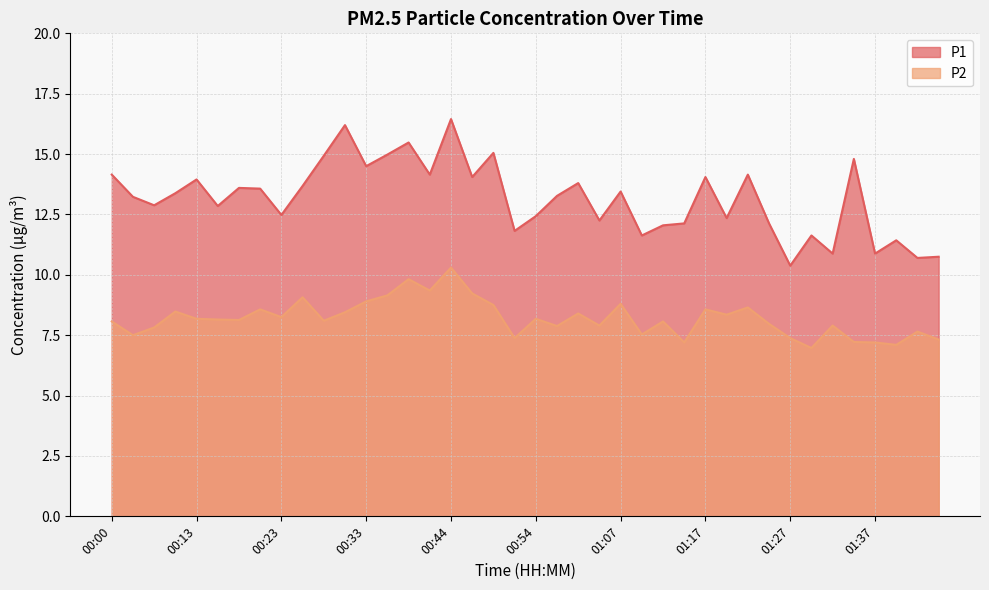

Reading right to left, list all the values displayed in this chart.

P1: 01:45=10.8	01:42=10.7	01:40=11.4	01:37=10.9	01:35=14.8	01:32=10.9	01:29=11.6	01:27=10.4	01:24=12.1	01:22=14.2	01:19=12.3	01:17=14.1	01:14=12.1	01:12=12.1	01:09=11.6	01:07=13.4	01:04=12.2	01:01=13.8	00:56=13.3	00:54=12.4	00:51=11.8	00:49=15.1	00:46=14.1	00:44=16.4	00:41=14.2	00:39=15.5	00:36=15.0	00:33=14.5	00:31=16.2	00:28=14.9	00:26=13.7	00:23=12.5	00:21=13.6	00:18=13.6	00:16=12.8	00:13=13.9	00:11=13.4	00:08=12.9	00:05=13.2	00:00=14.2
P2: 01:45=7.3	01:42=7.7	01:40=7.1	01:37=7.2	01:35=7.2	01:32=7.9	01:29=7.0	01:27=7.4	01:24=8.0	01:22=8.7	01:19=8.3	01:17=8.6	01:14=7.2	01:12=8.1	01:09=7.5	01:07=8.8	01:04=7.9	01:01=8.4	00:56=7.9	00:54=8.2	00:51=7.4	00:49=8.8	00:46=9.2	00:44=10.3	00:41=9.3	00:39=9.8	00:36=9.2	00:33=8.9	00:31=8.4	00:28=8.1	00:26=9.1	00:23=8.2	00:21=8.6	00:18=8.1	00:16=8.2	00:13=8.2	00:11=8.5	00:08=7.8	00:05=7.5	00:00=8.1